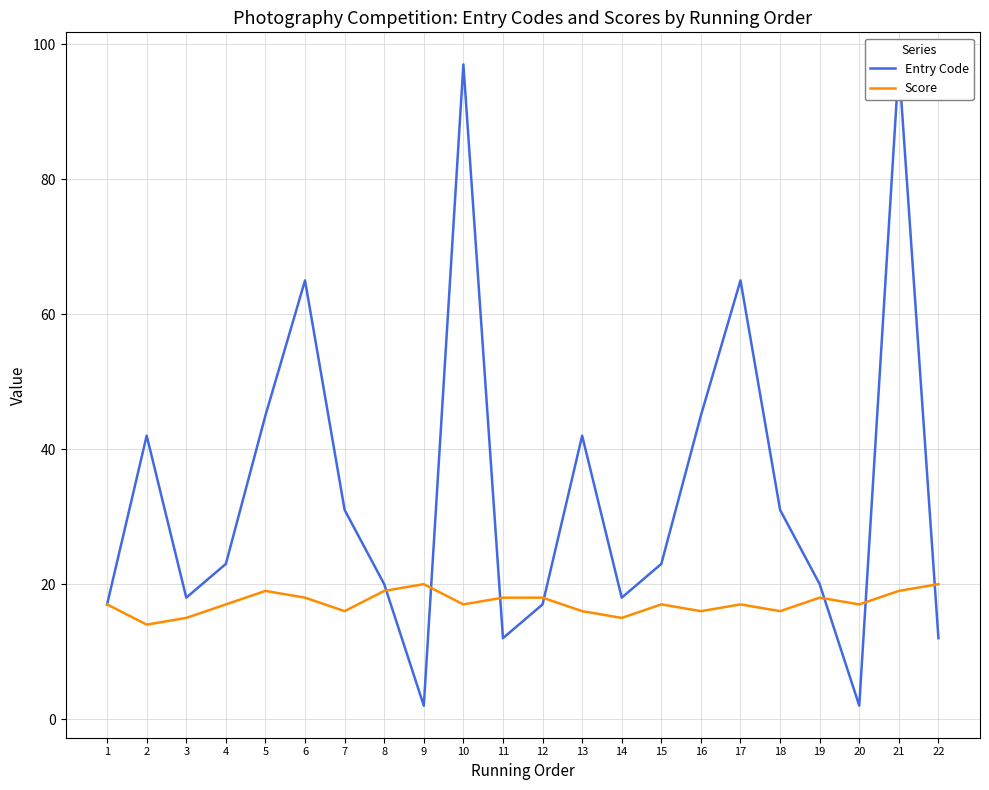

How many lines are shown in the chart?

2